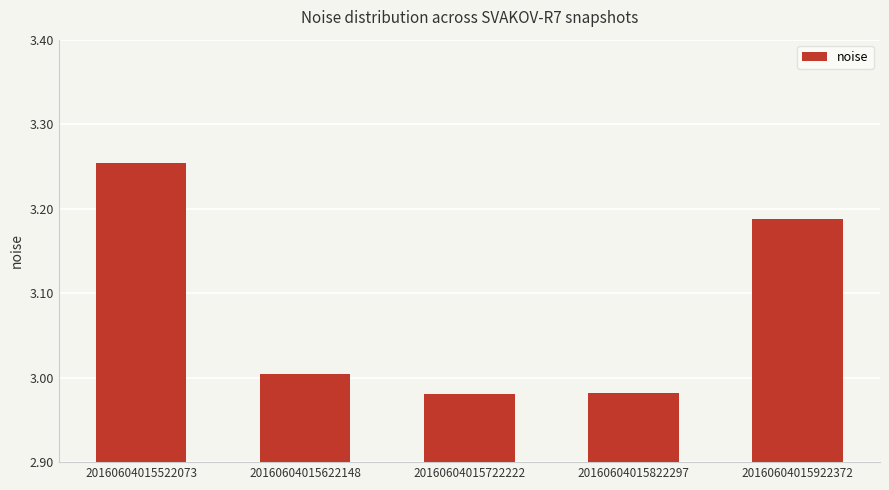

How many series are shown in this chart?

1